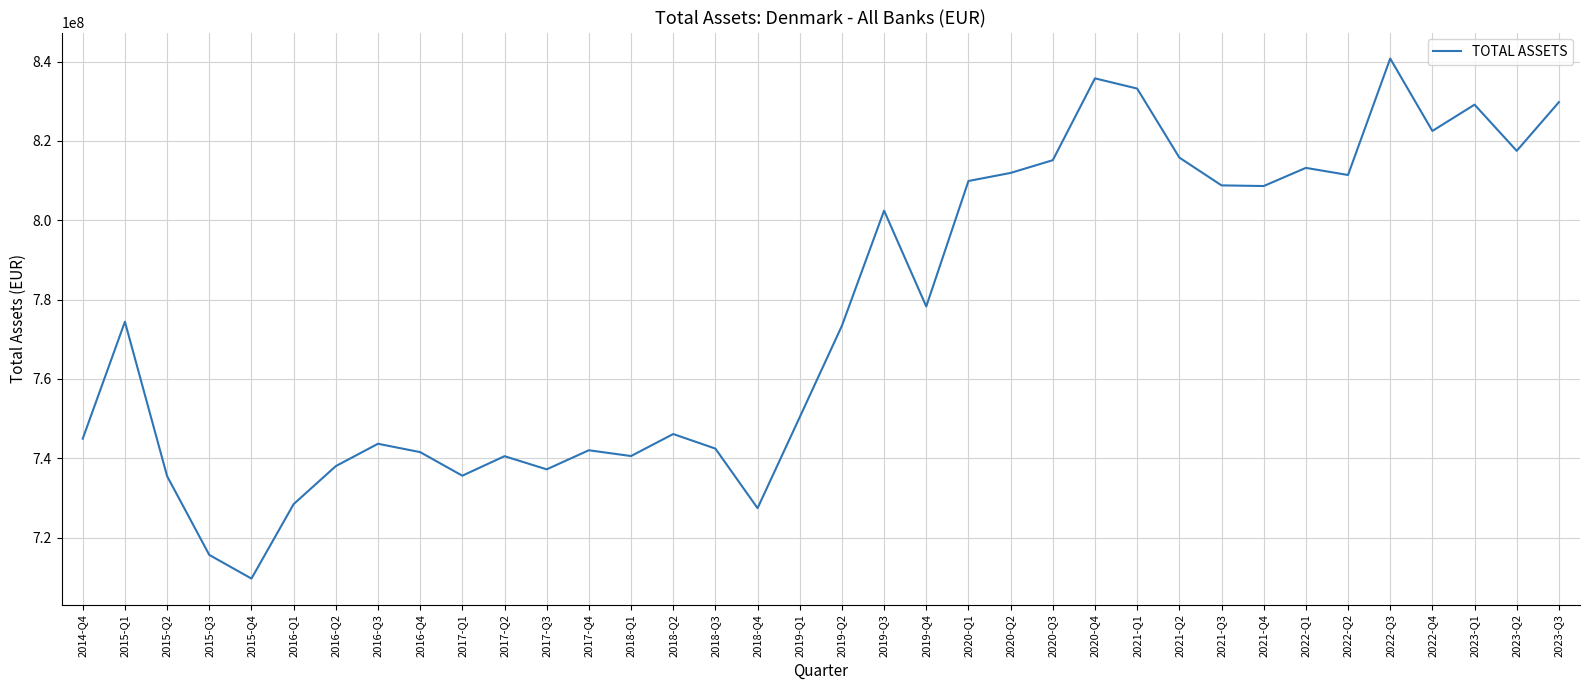

What is the greatest value displayed?

840788636